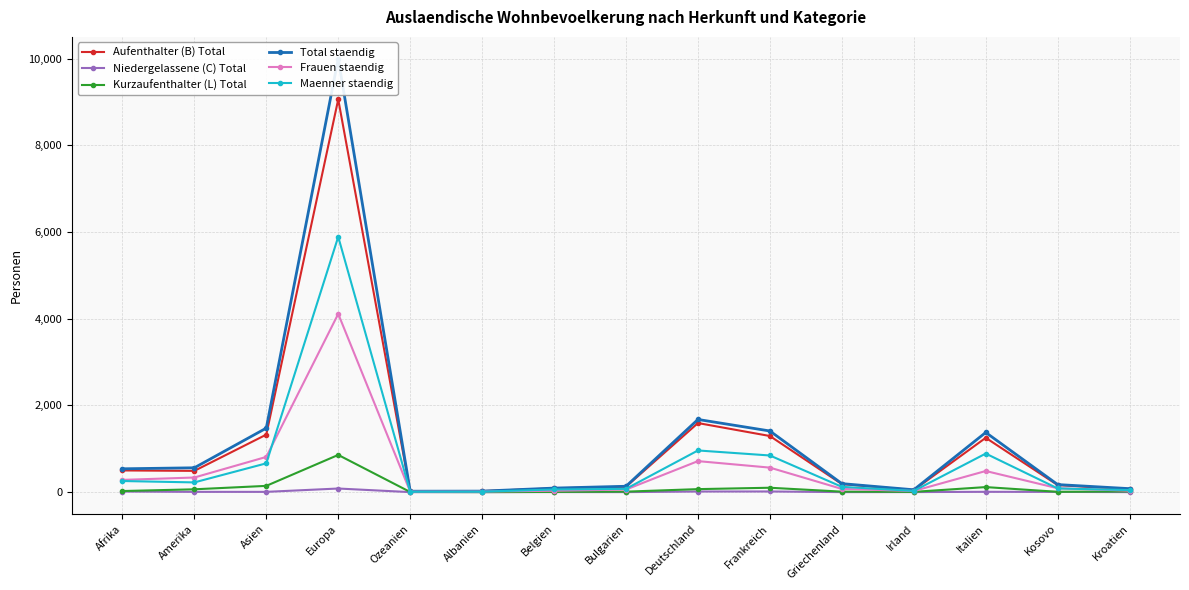

At which category does Aufenthalter (B) Total reach its first local peak?

Europa